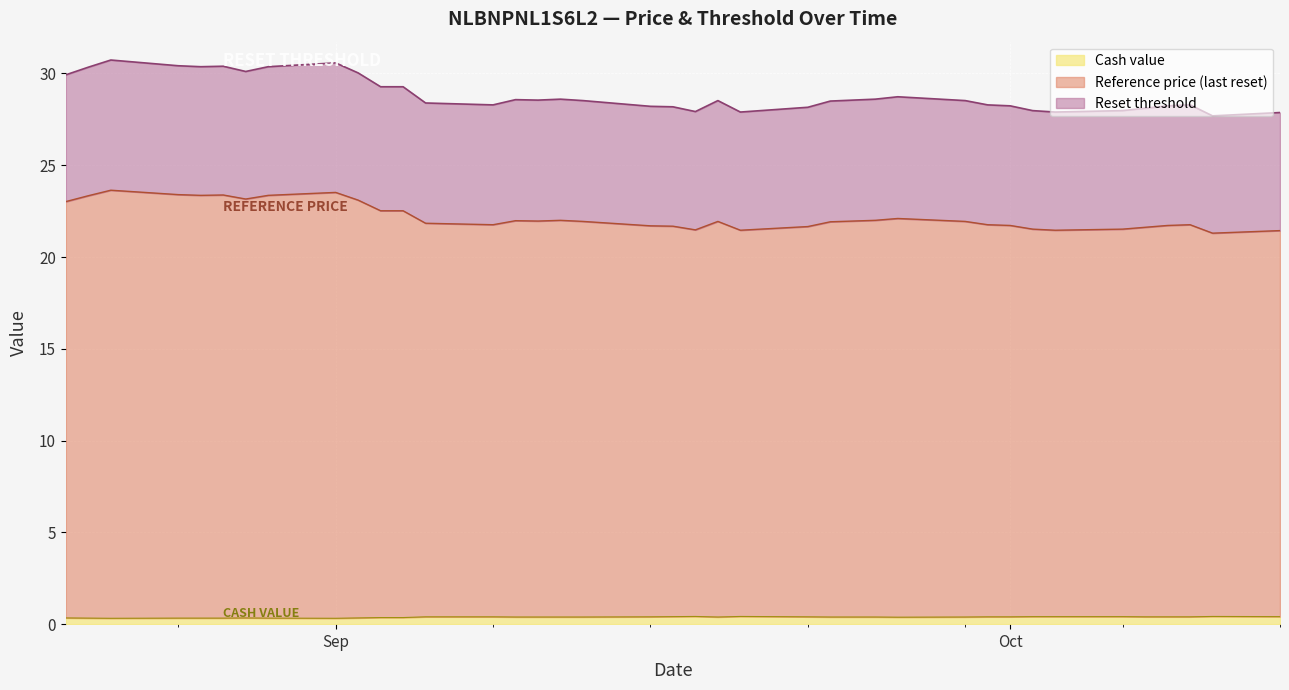

Is it true that Reset threshold equals 40.1 at 2025-10-13?

False